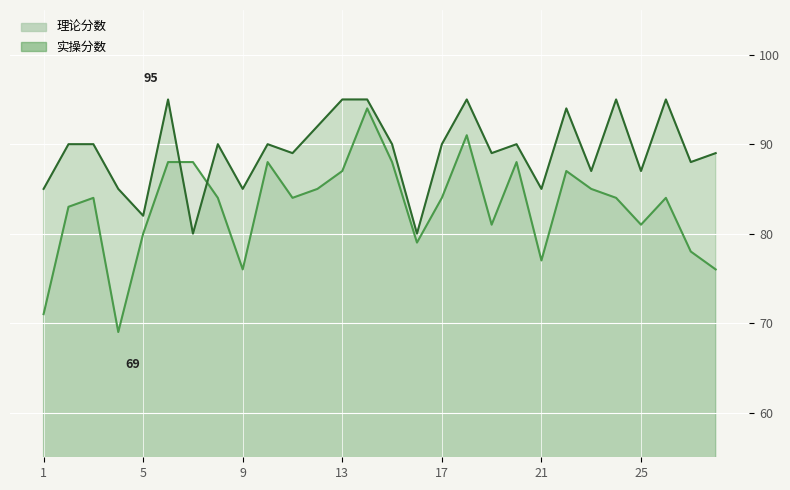

List the series in order of their overall mean, lowest first.

理论分数, 实操分数